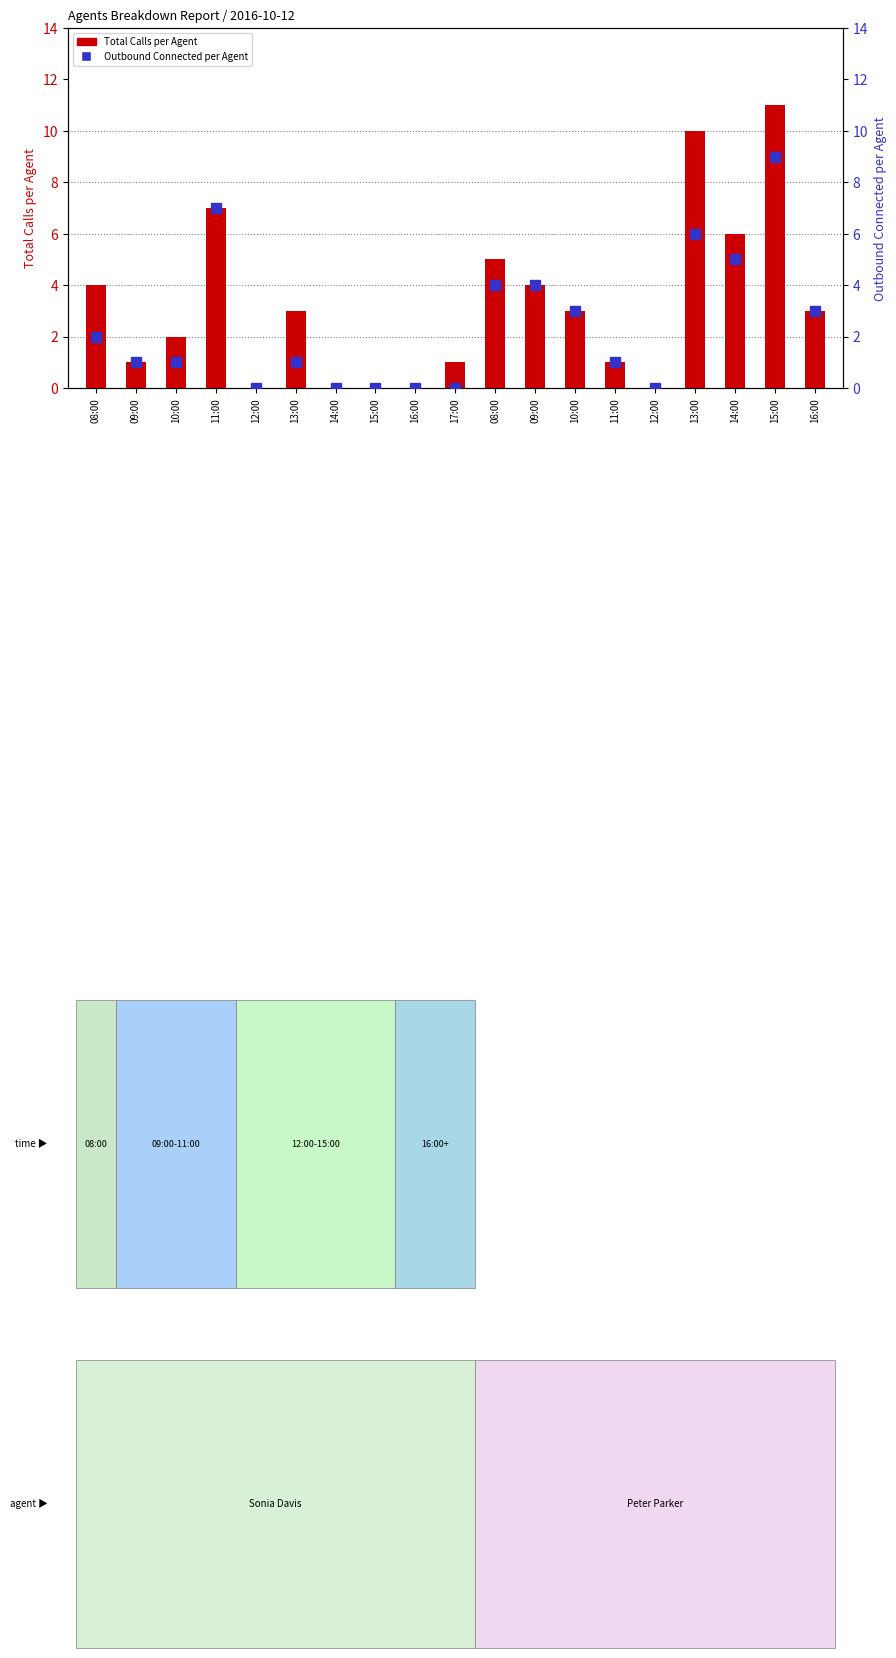

What is the sum of all Outbound Connected per Agent values?

47